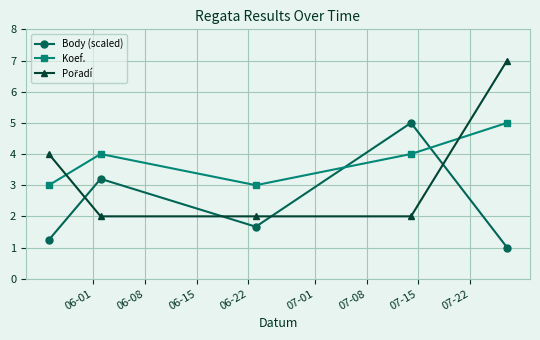

True or false: Koef. and Body (scaled) intersect in this chart.

True